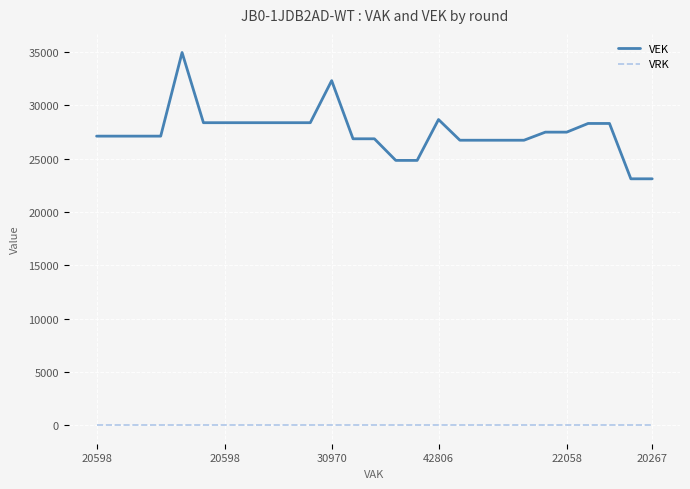

How many series are shown in this chart?

2